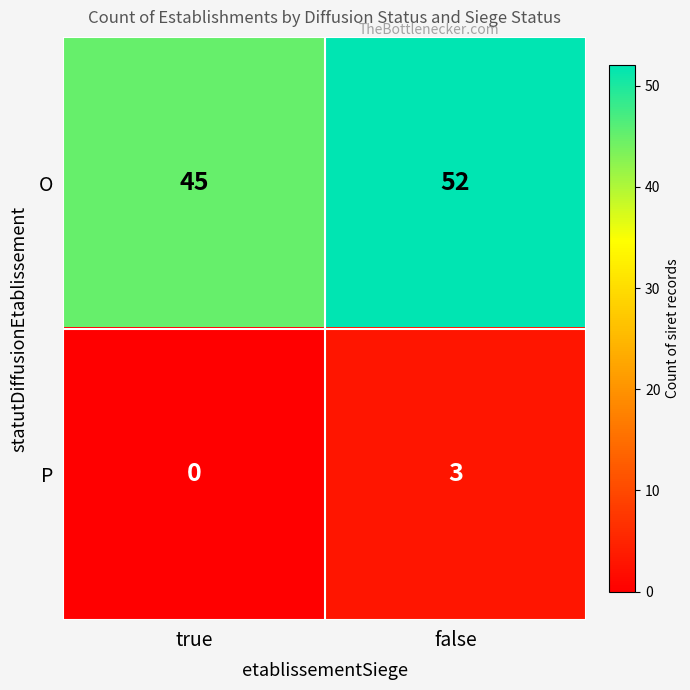

Which series has the largest total across all categories?

O